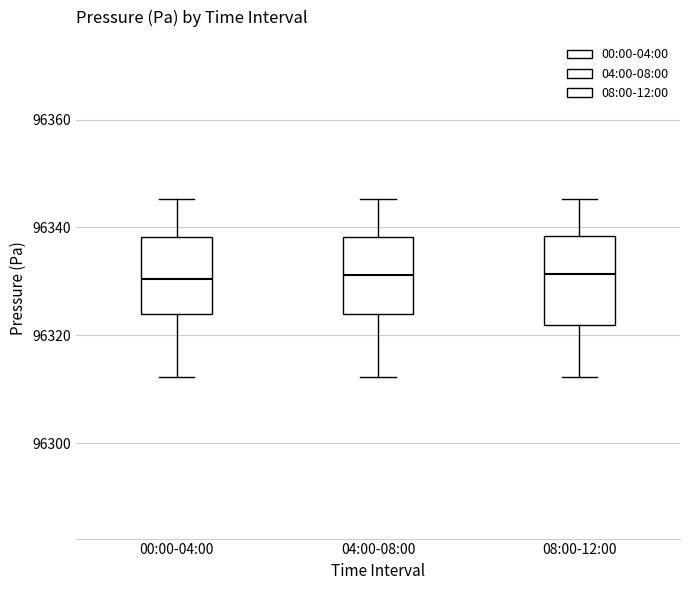

Where does the upper whisker of the box for 00:00-04:00 end on the y-axis? The values are not printed on the chart, so give them approximately, as read against the axis.

96346